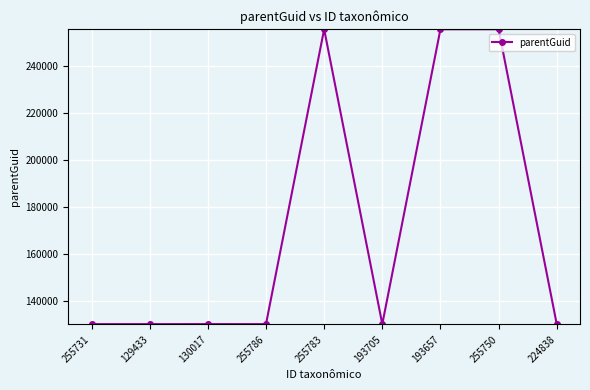

What is the smallest value displayed?

130022